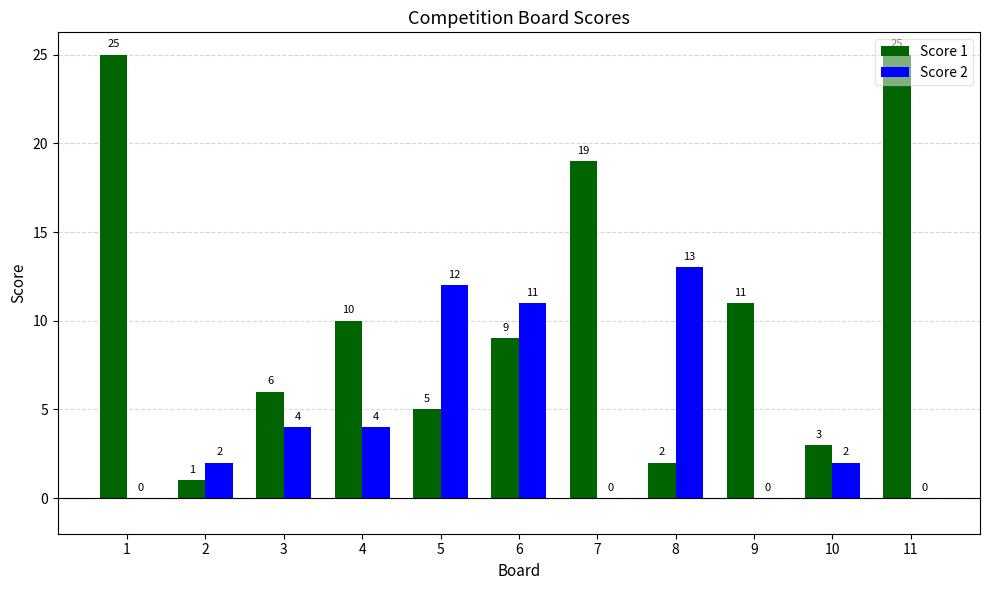

What is the highest value of the Score 2 series?

13